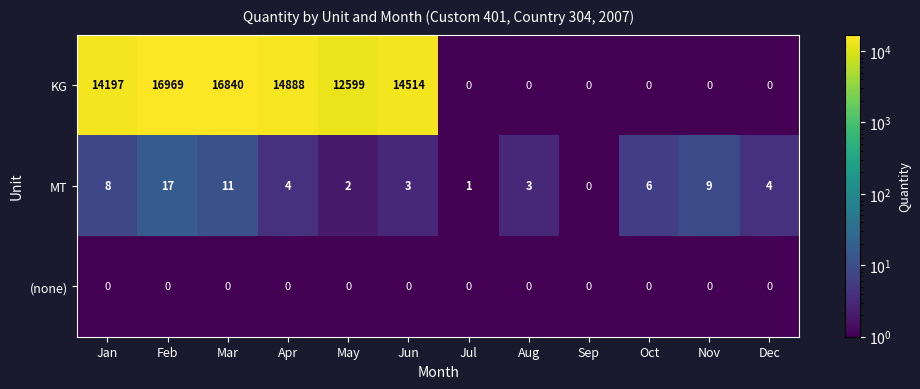

Which label corresponds to the largest value in the chart?

Feb